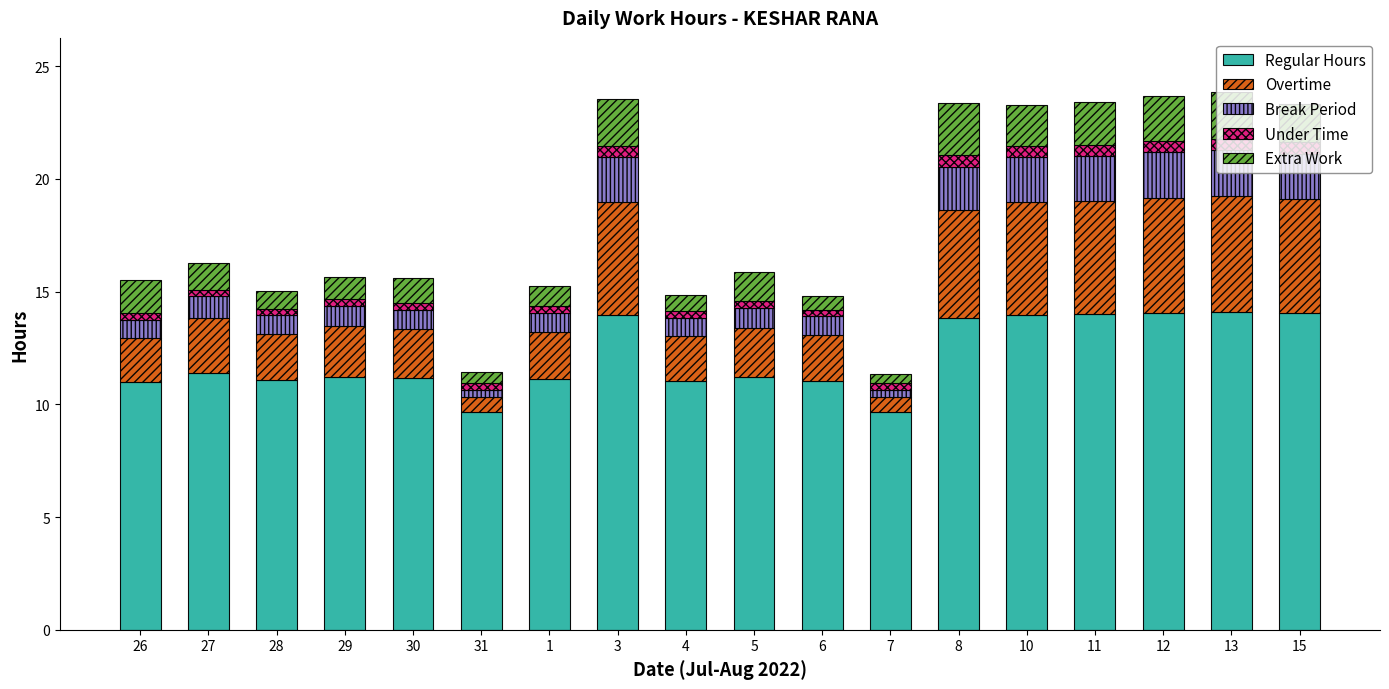

What is the highest value of the Regular Hours series?

14.1